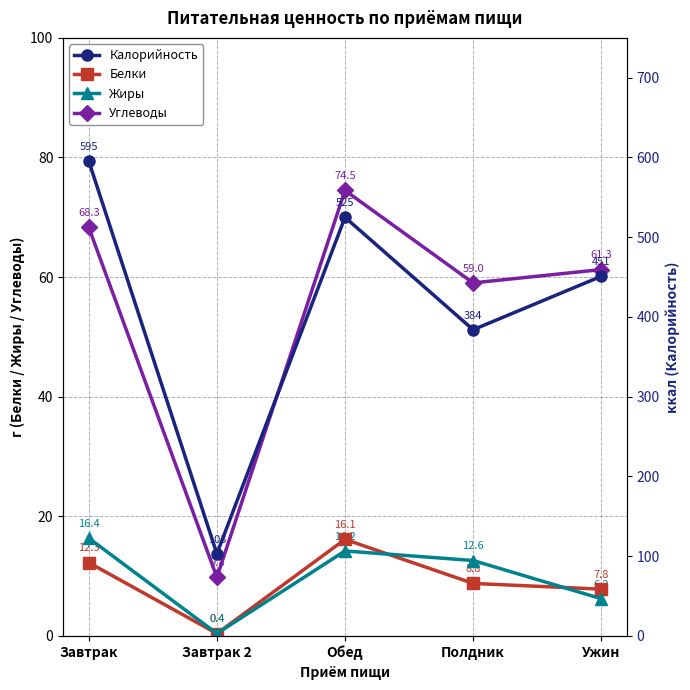

How many data points in Калорийность are above 451?

2